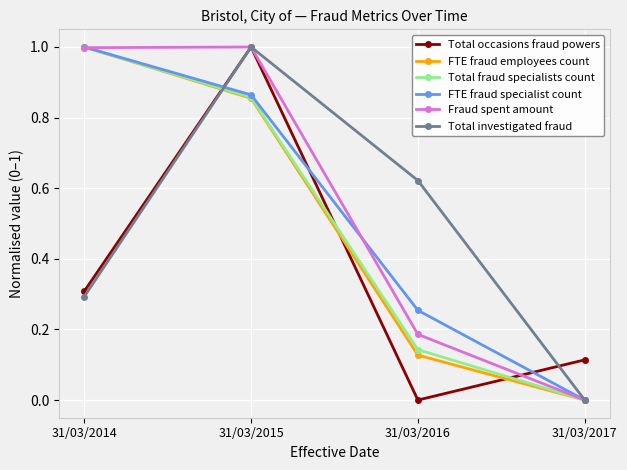

True or false: Total fraud specialists count has a value of 1.5 at 31/03/2015.

False